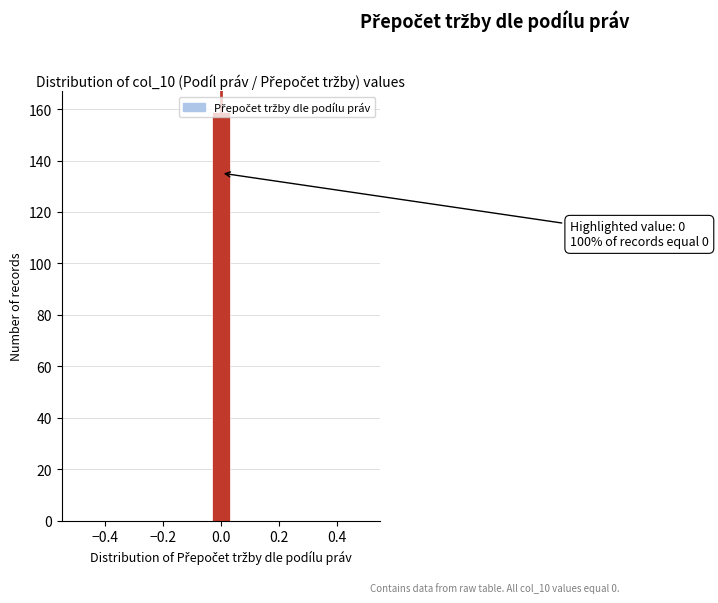

Around what value on the x-axis is the tallest bar? Give the approximate position of its centre, as read against the axis.

0.00